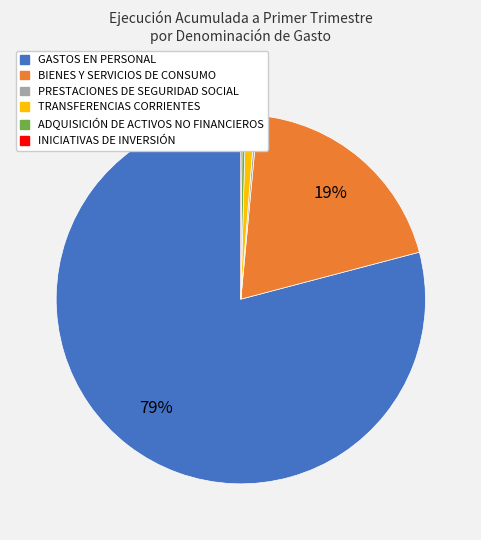

To the nearest percent, what is the average slice percentage?

17%